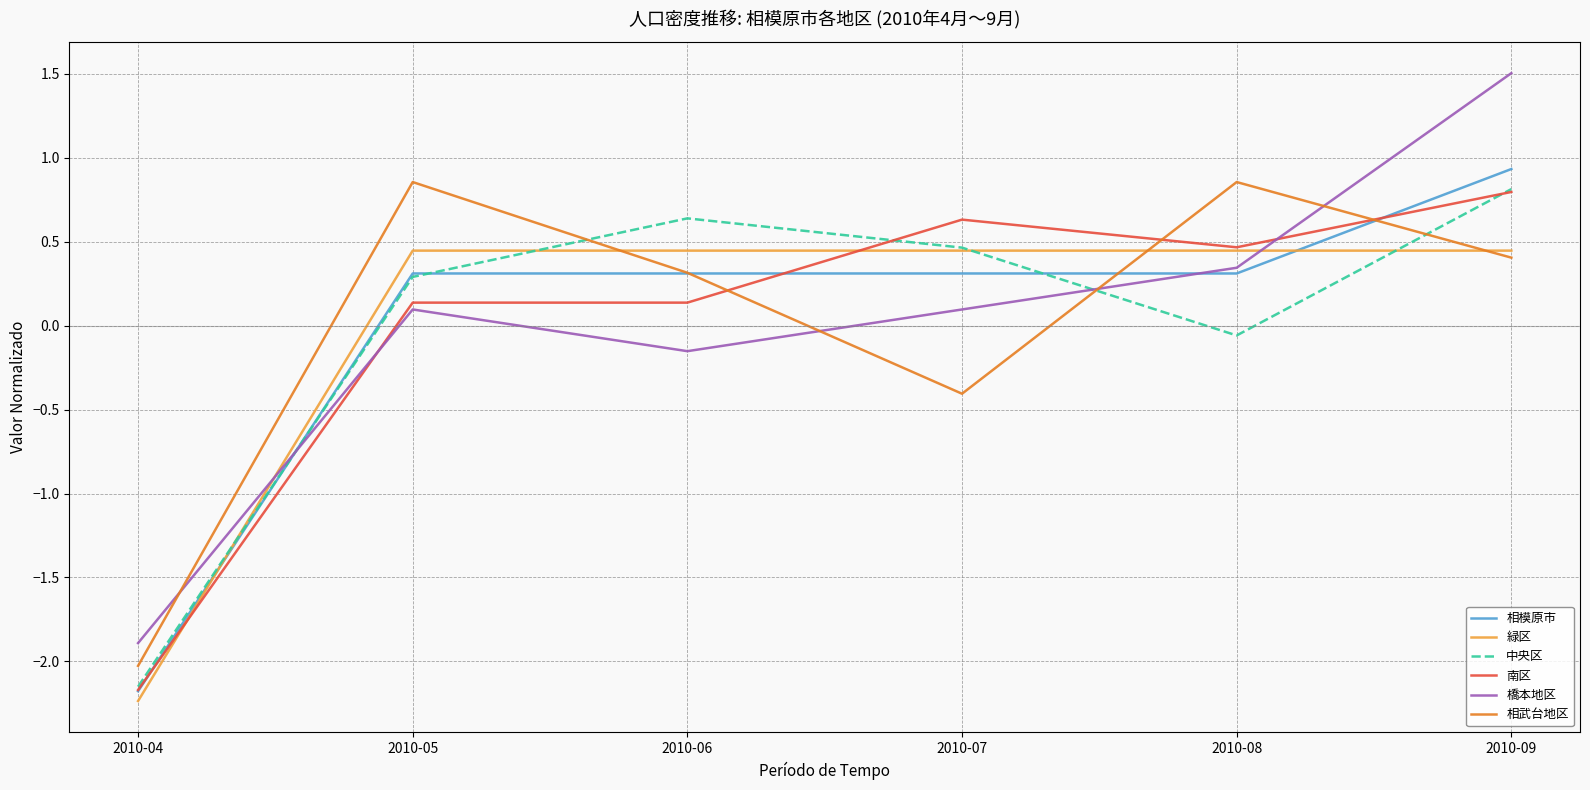

At how many categories does at least one series exceed -1?

5